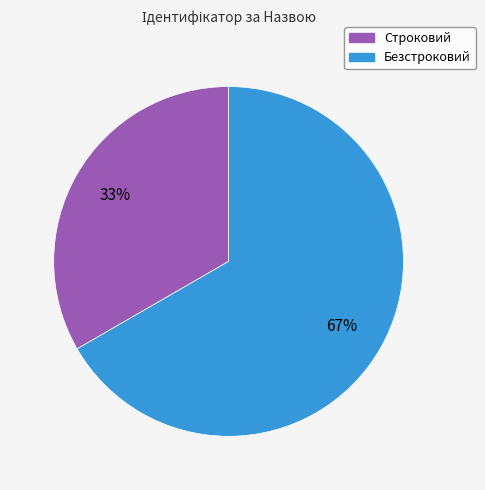

Which slice represents more than half of the pie?

Безстроковий